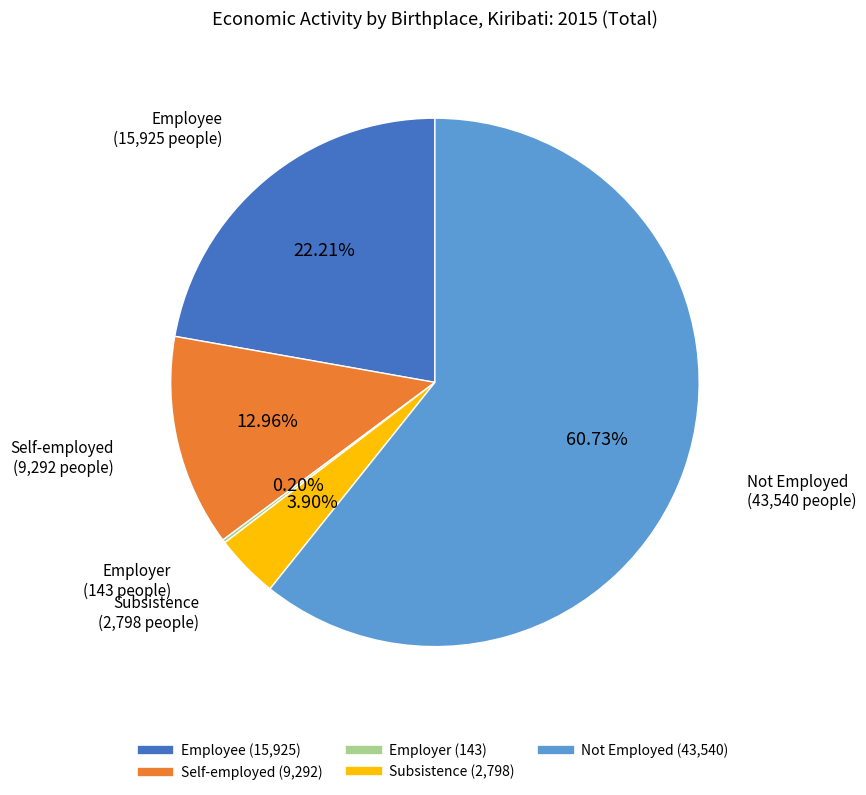

Which category has the biggest portion of the pie?

Not Employed